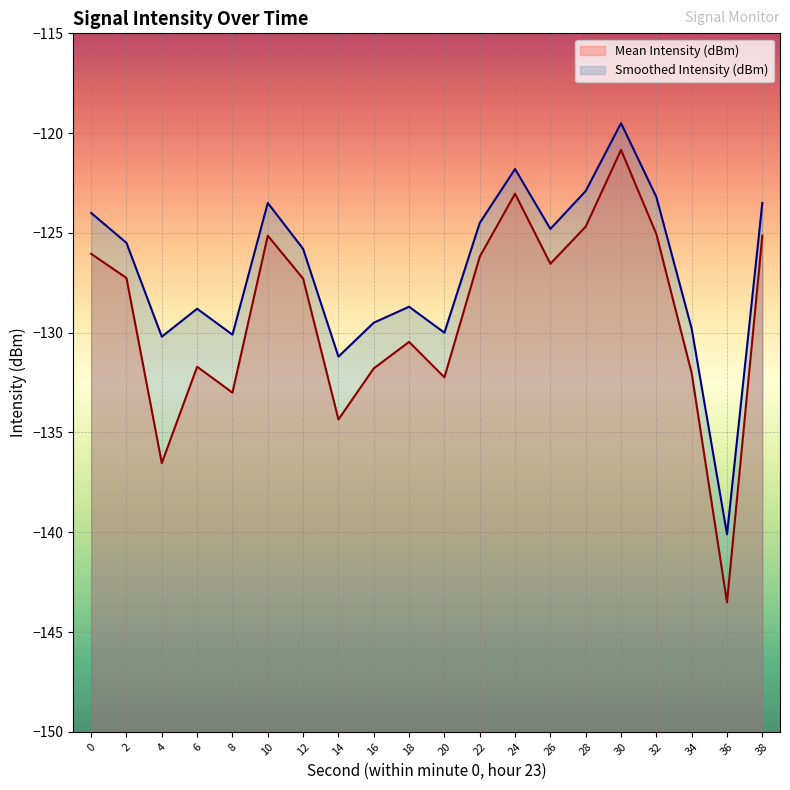

How many values in the Mean Intensity (dBm) series exceed -127?

9